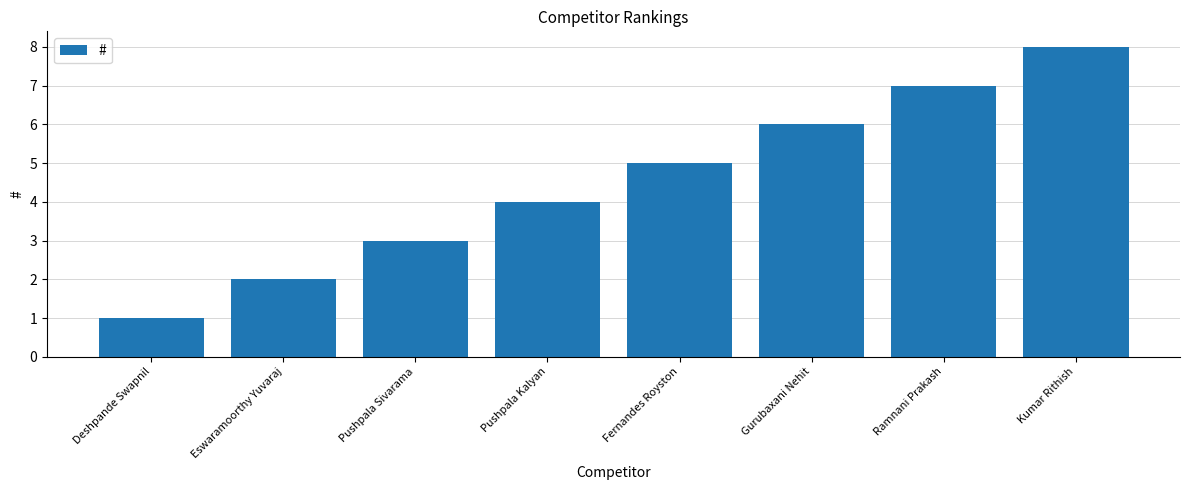

What is the ratio of the value at Gurubaxani Nehit to the value at Ramnani Prakash?

0.9